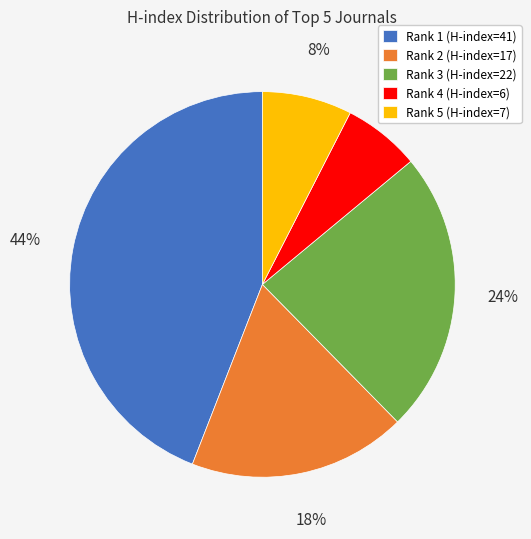

True or false: Rank 5 (H-index=7) accounts for 8% of the total.

True